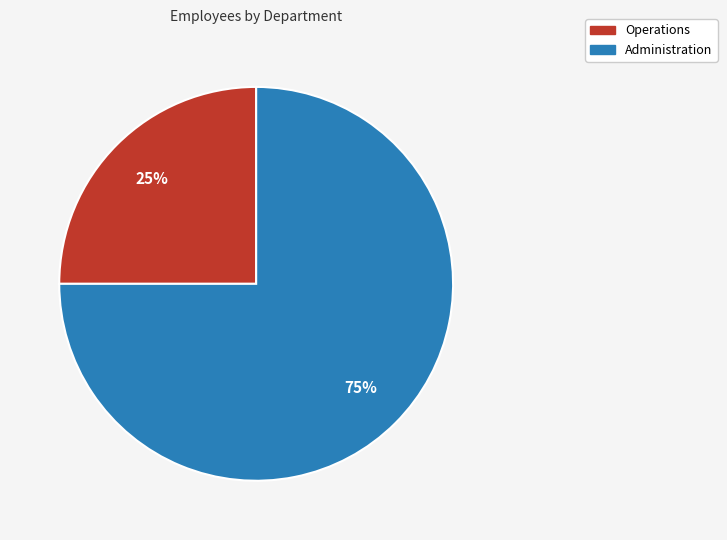

Is it true that Operations is 25% of the pie?

True